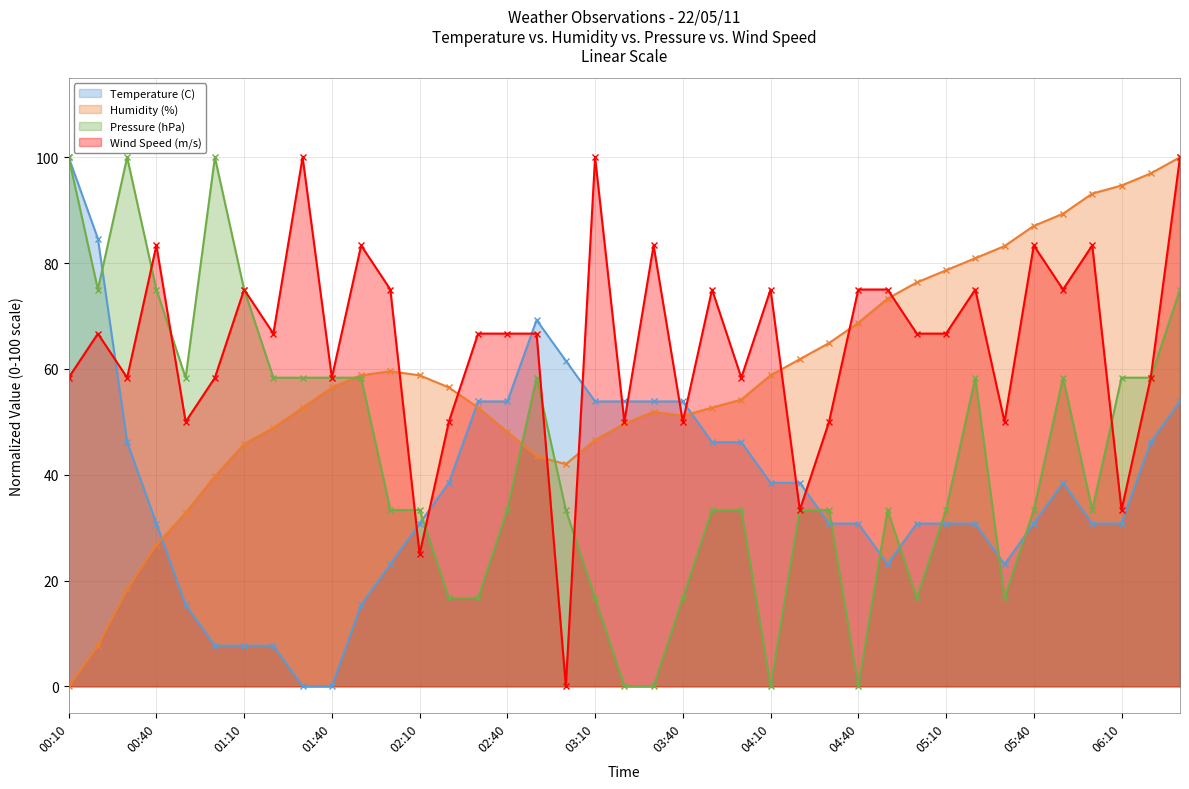

The Wind Speed (m/s) series shows 39.8 at 02:40. True or false?

False